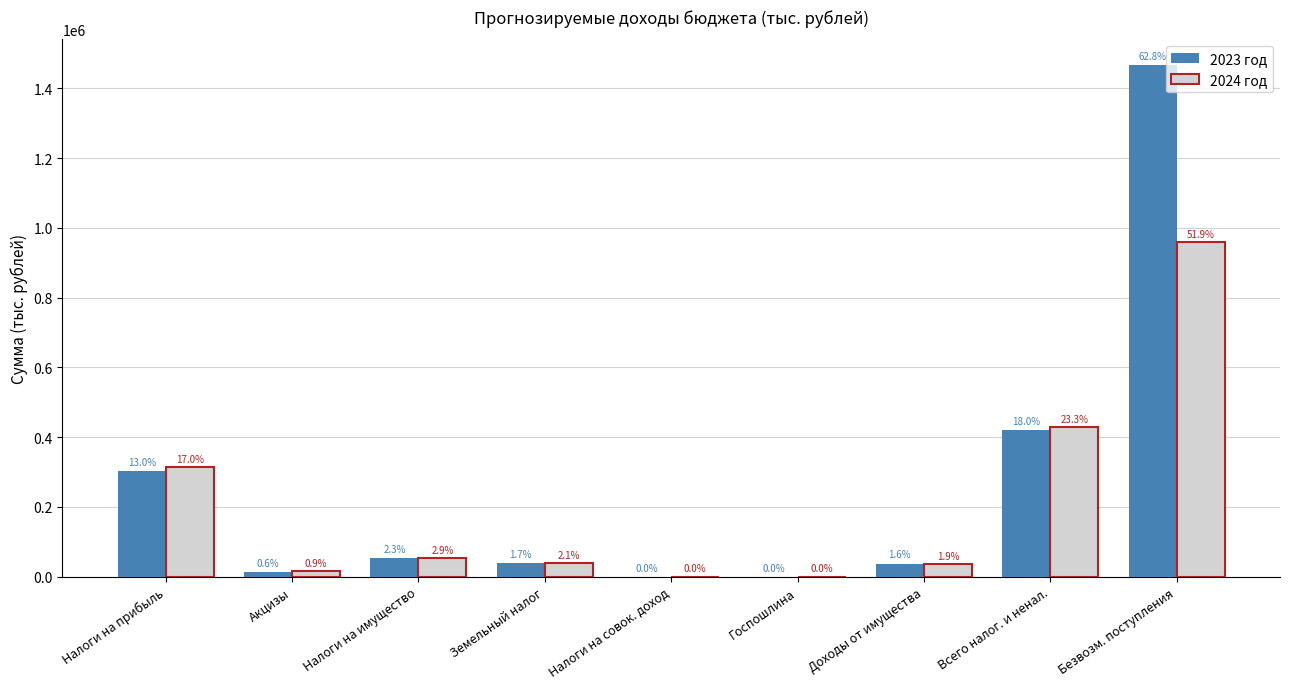

What is the sum of the 2024 год values at Налоги на совок. доход and Всего налог. и ненал.?

429567.7